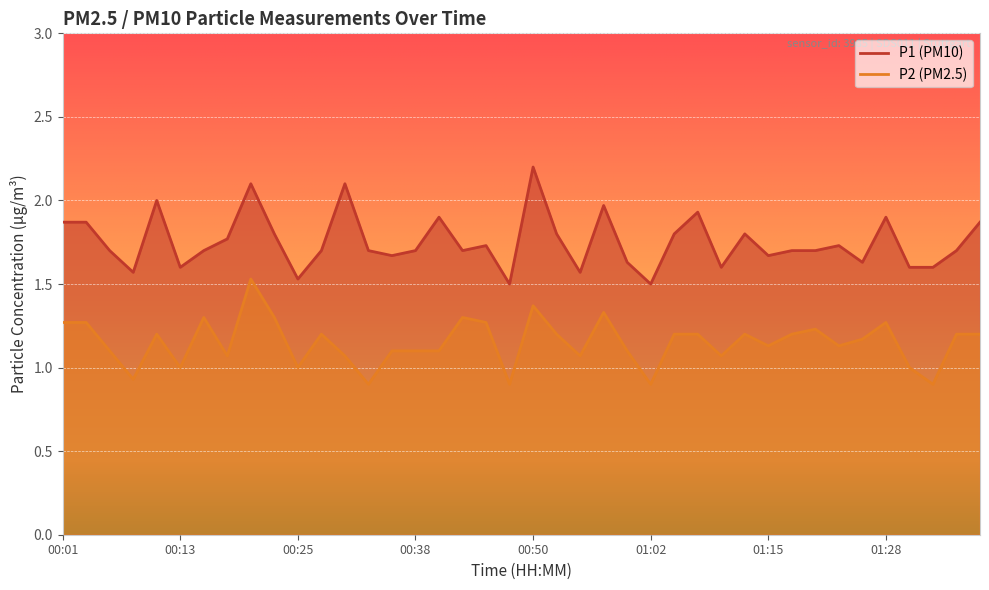

Which series has the widest spread of values?

P1